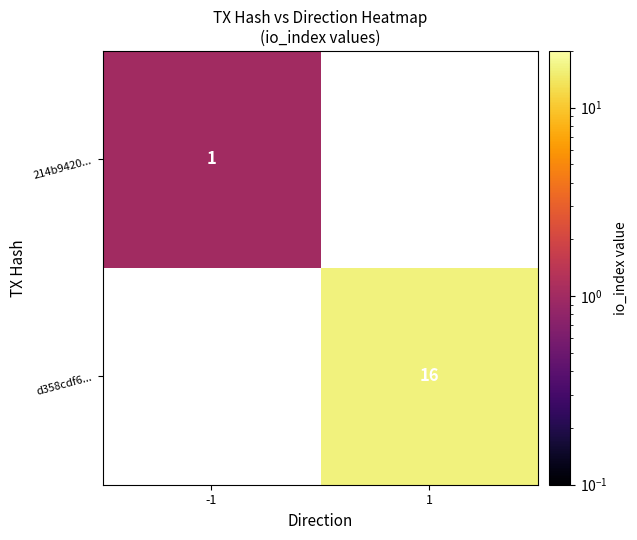

The d358cdf6... series shows 7.5 at 1. True or false?

False